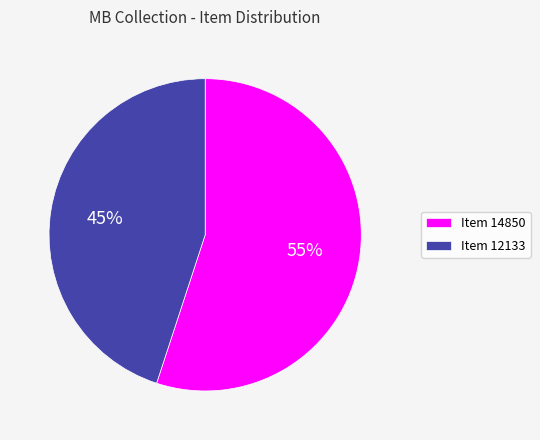

Which category accounts for the majority?

Item 14850